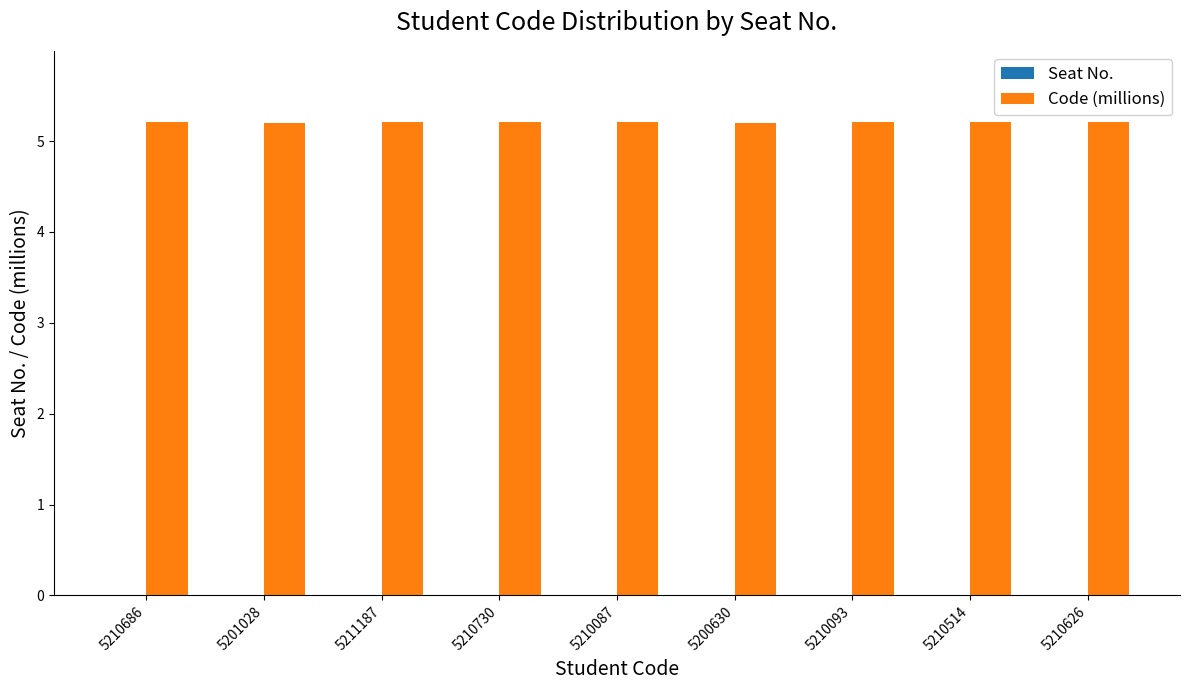

What position from the right is 5200630?

4